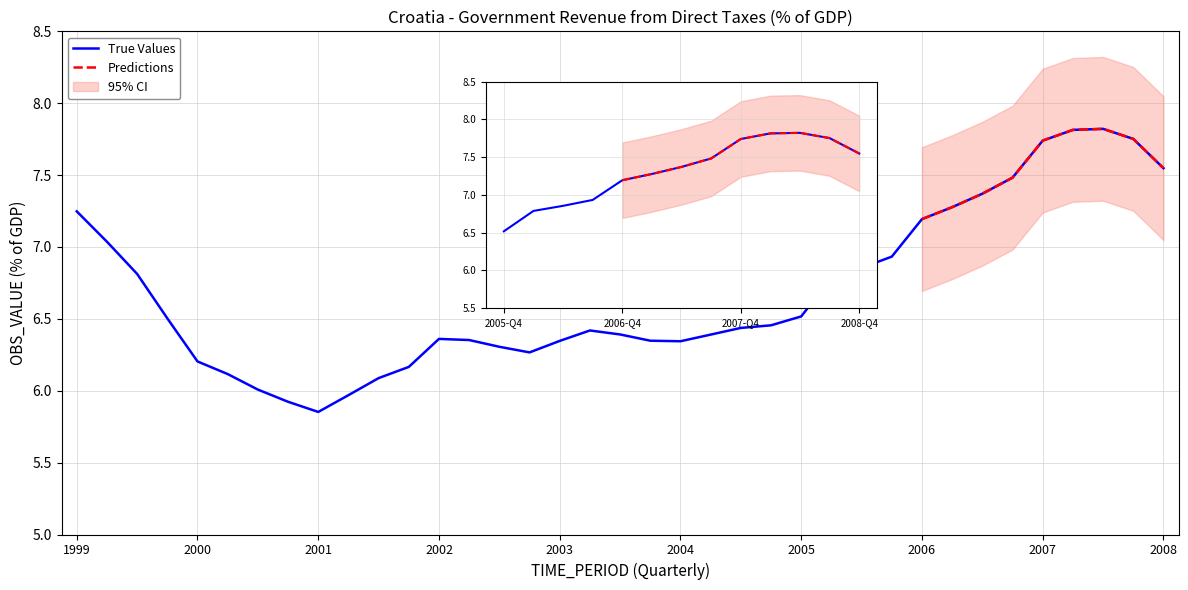

The value at 2008-Q1 is 10.3. True or false?

False